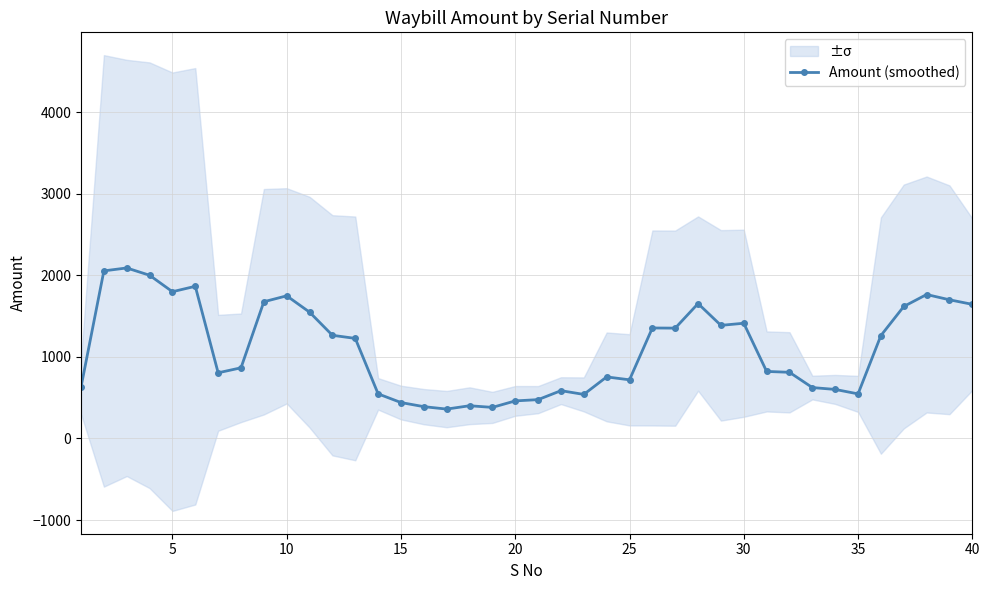

What is the highest value of the Amount (smoothed) series?

2089.8